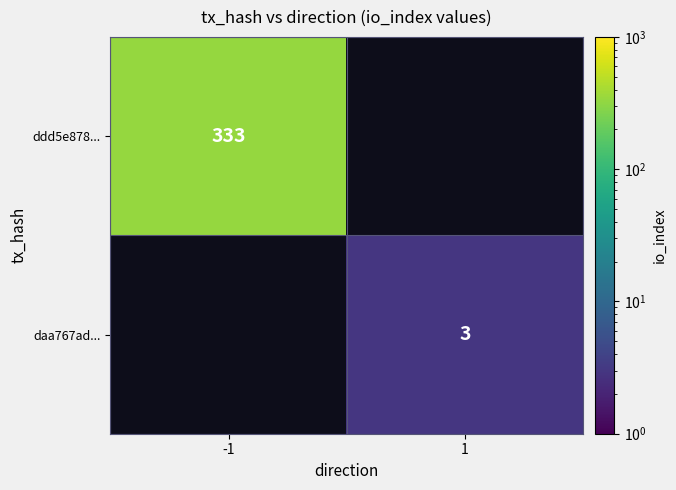

The ddd5e878... series shows 437 at -1. True or false?

False